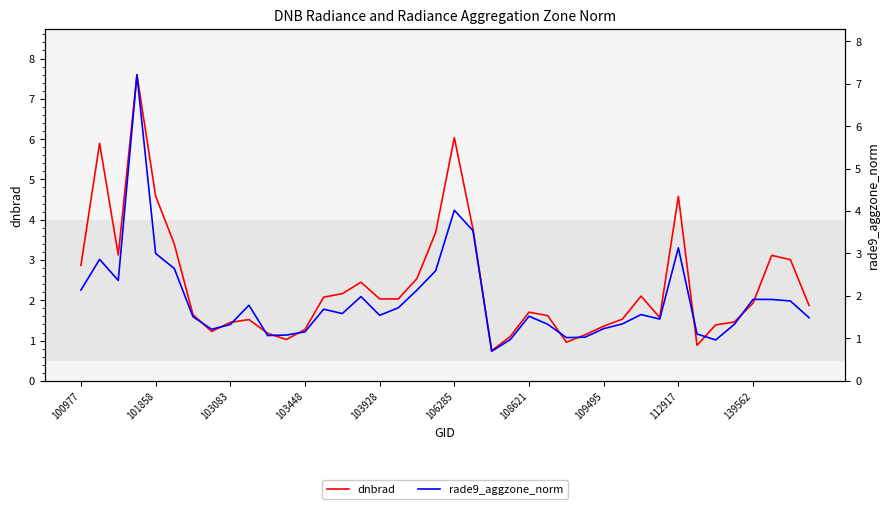

What is the approximate value of dnbrad at 38?

3.0